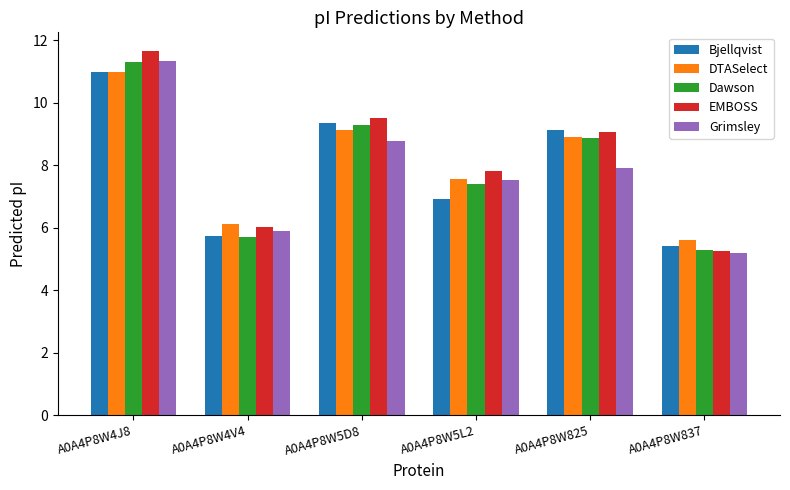

At which label does DTASelect first exceed 8?

A0A4P8W4J8